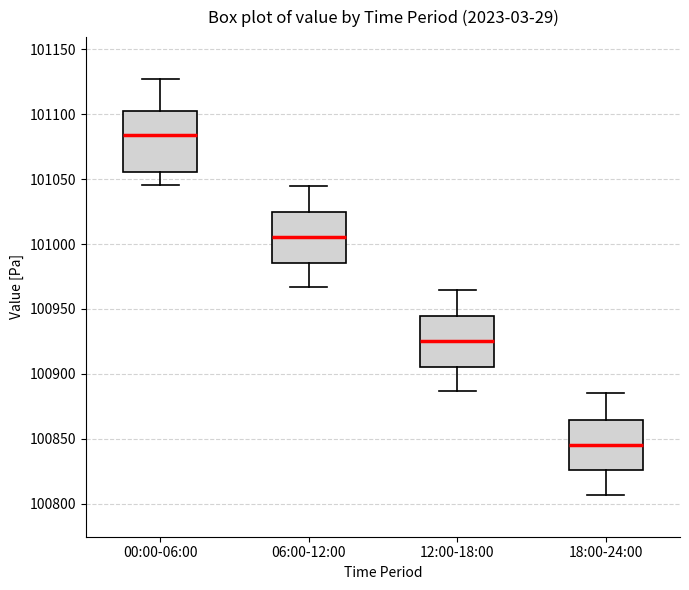

Which box's median line is the highest?

00:00-06:00